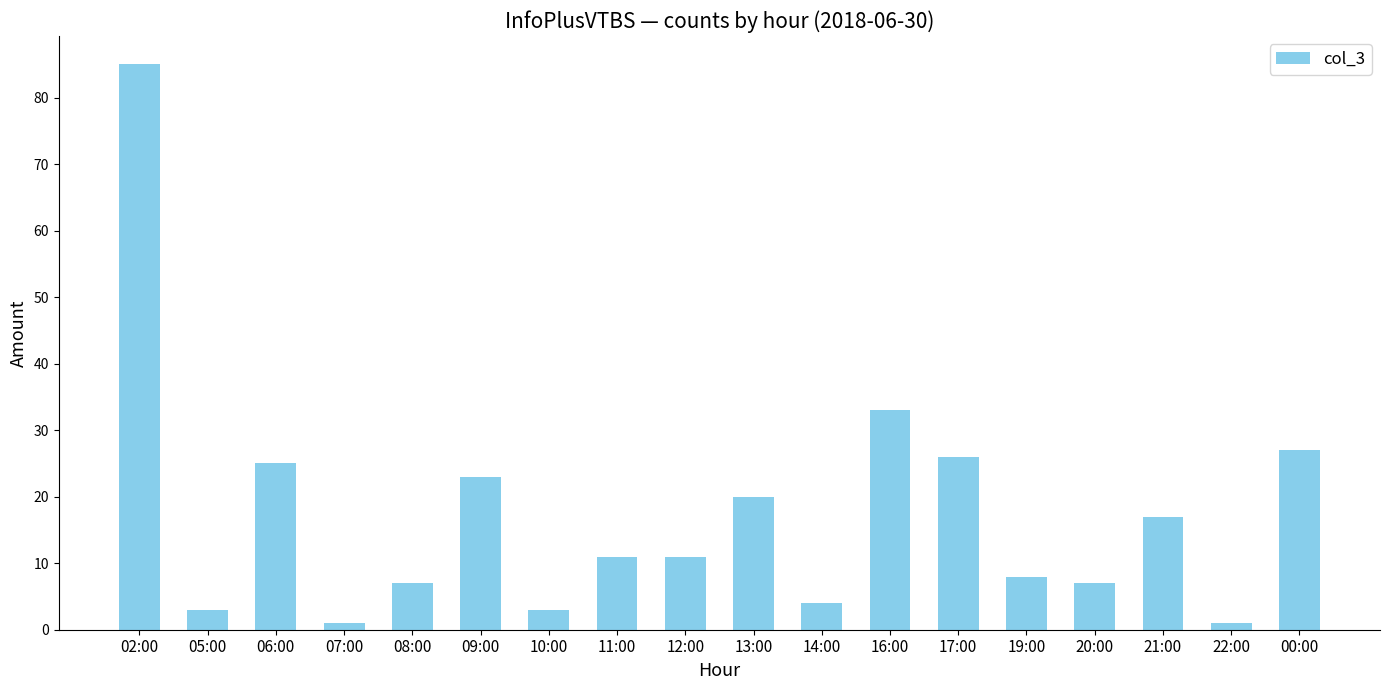

At which category does the chart reach its peak across all series?

02:00